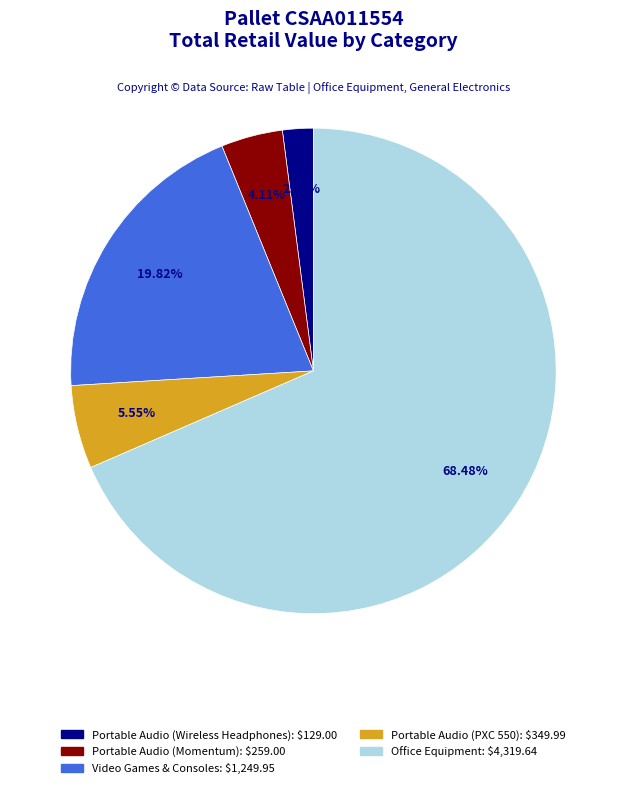

To the nearest percent, what percentage of the pie is Video Games & Consoles?

20%